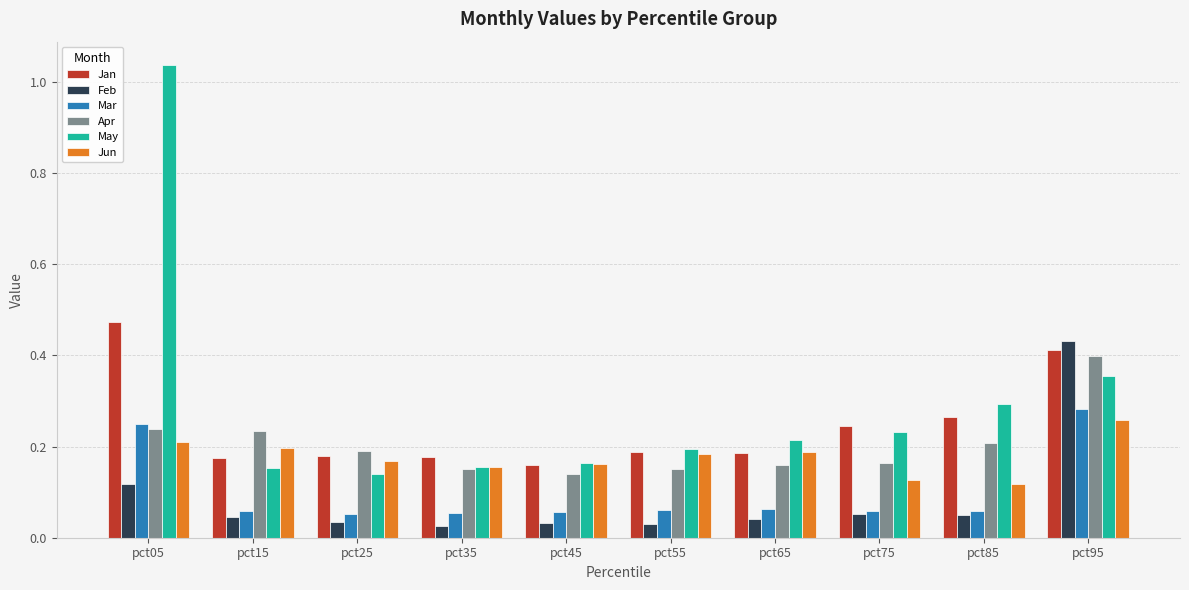

The Jun series shows 0.3 at pct65. True or false?

False